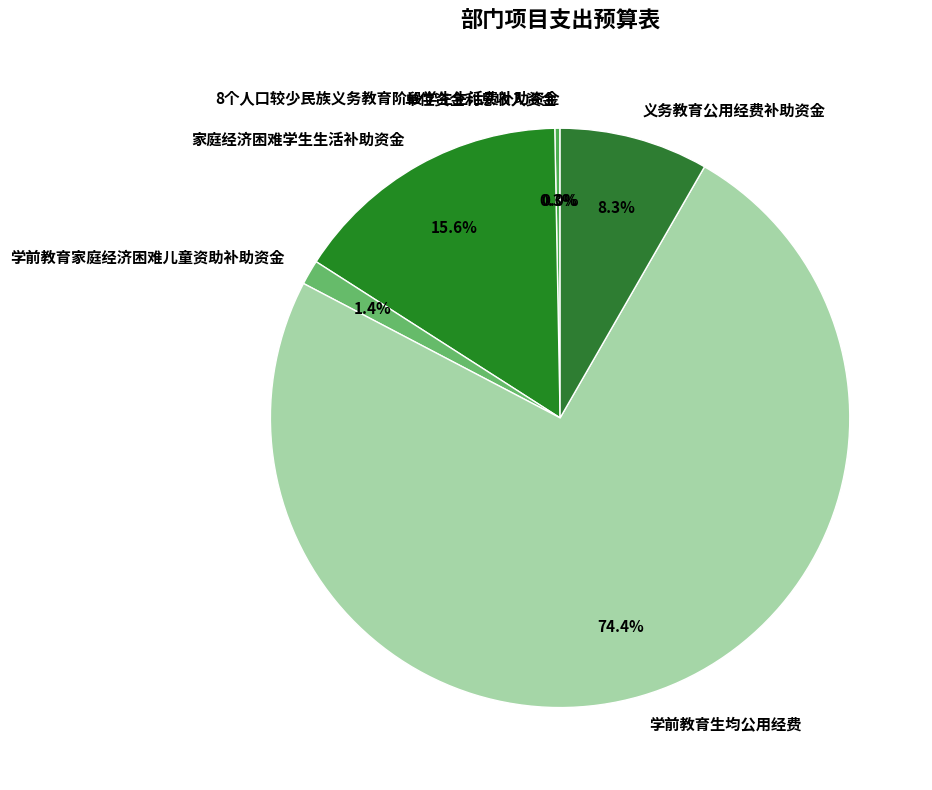

Is there a majority slice in this chart?

Yes